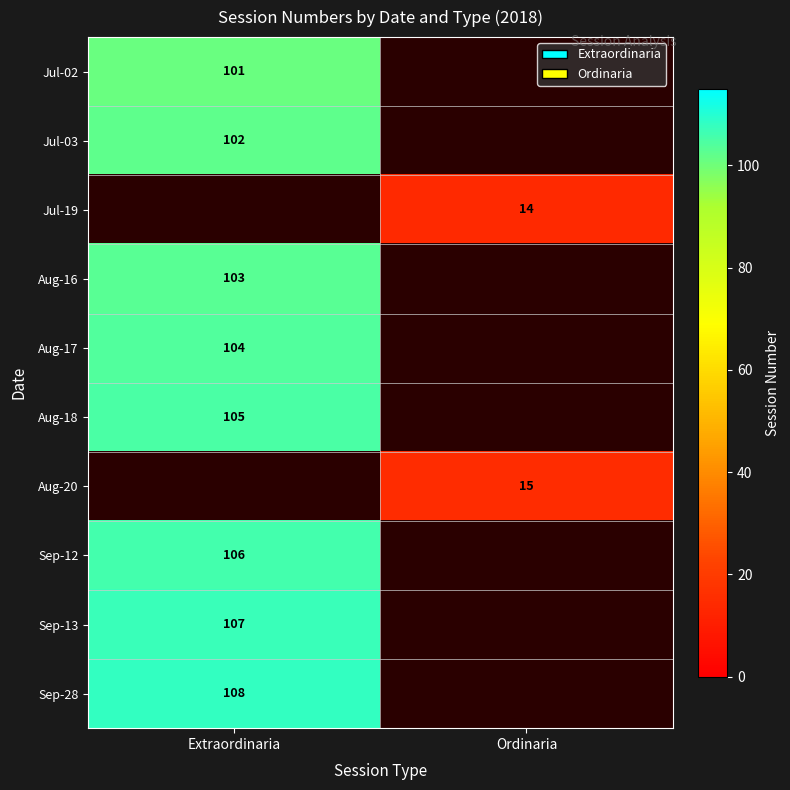

What is the maximum value shown in the chart?

108.0